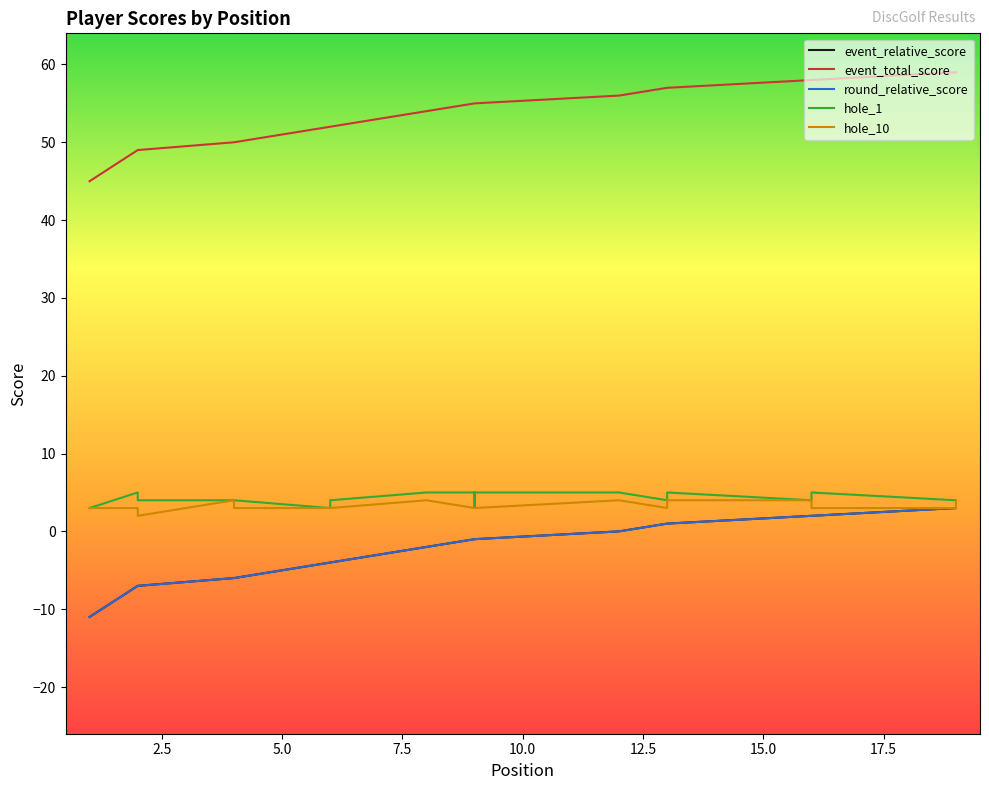

What is the difference between the maximum and second lowest values in the hole_1 series?

2